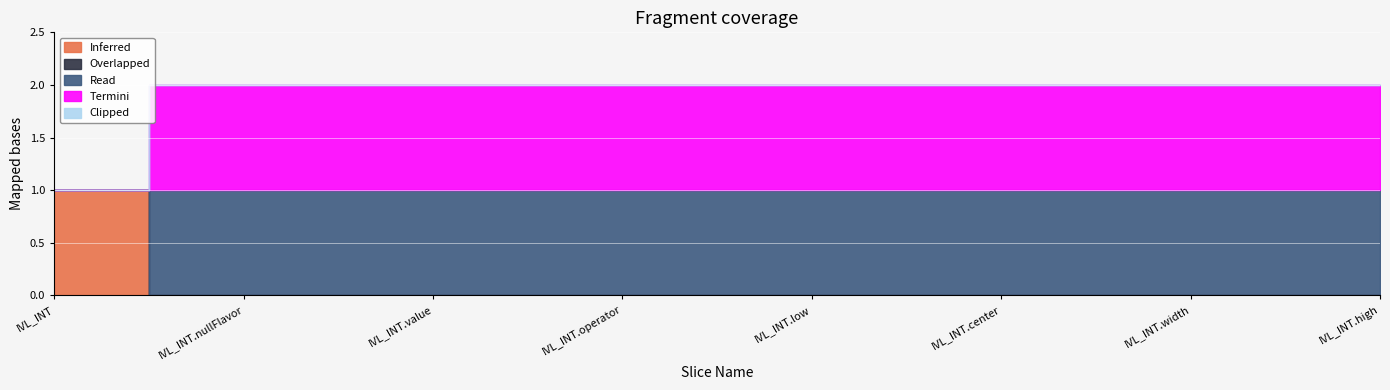

Which series has the largest range (max minus min)?

Inferred